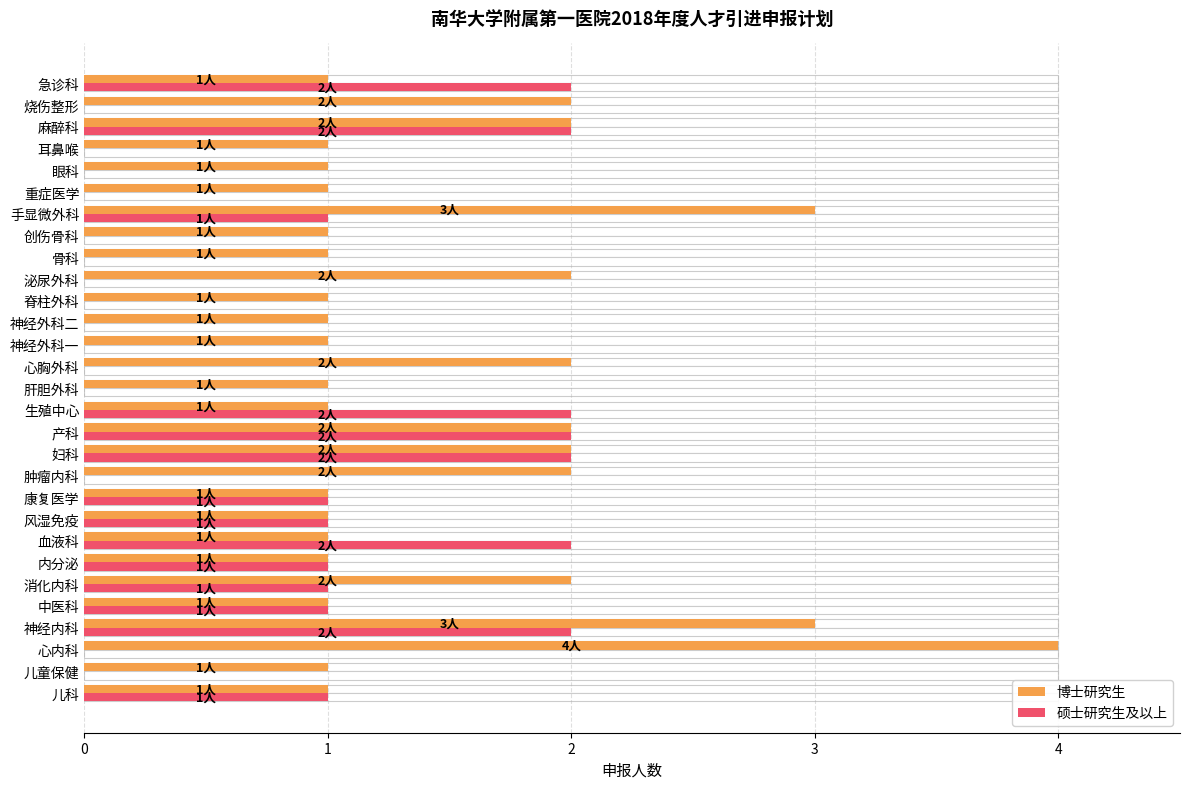

What is the value of the 硕士研究生及以上 bar at the 10th from the left?

1